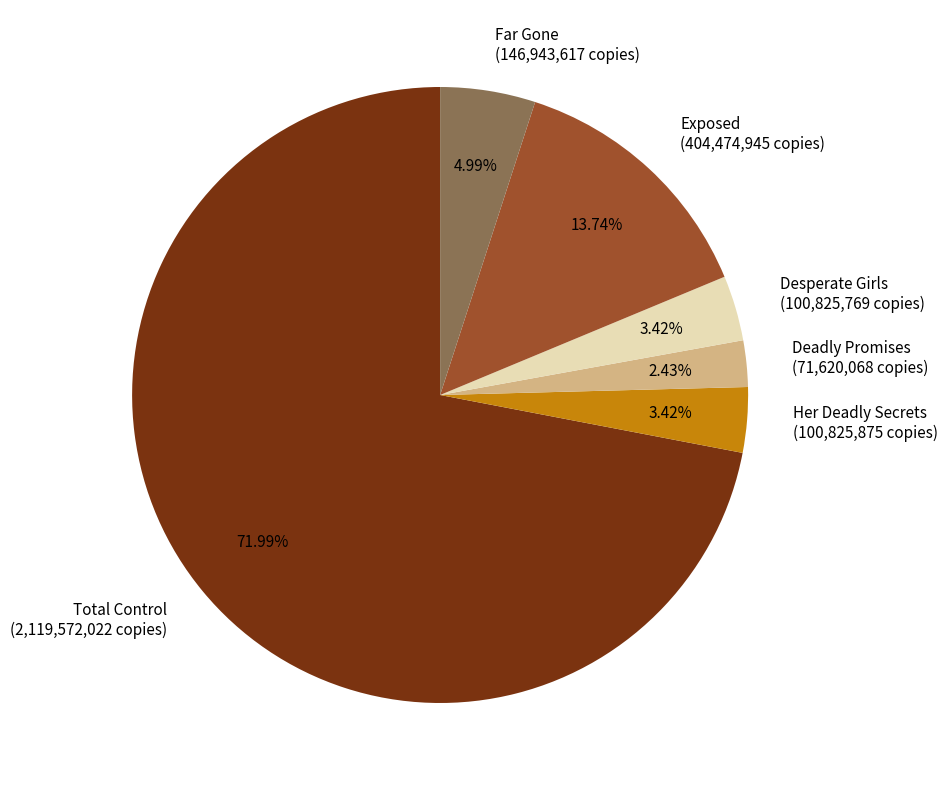

True or false: Exposed accounts for 24% of the total.

False